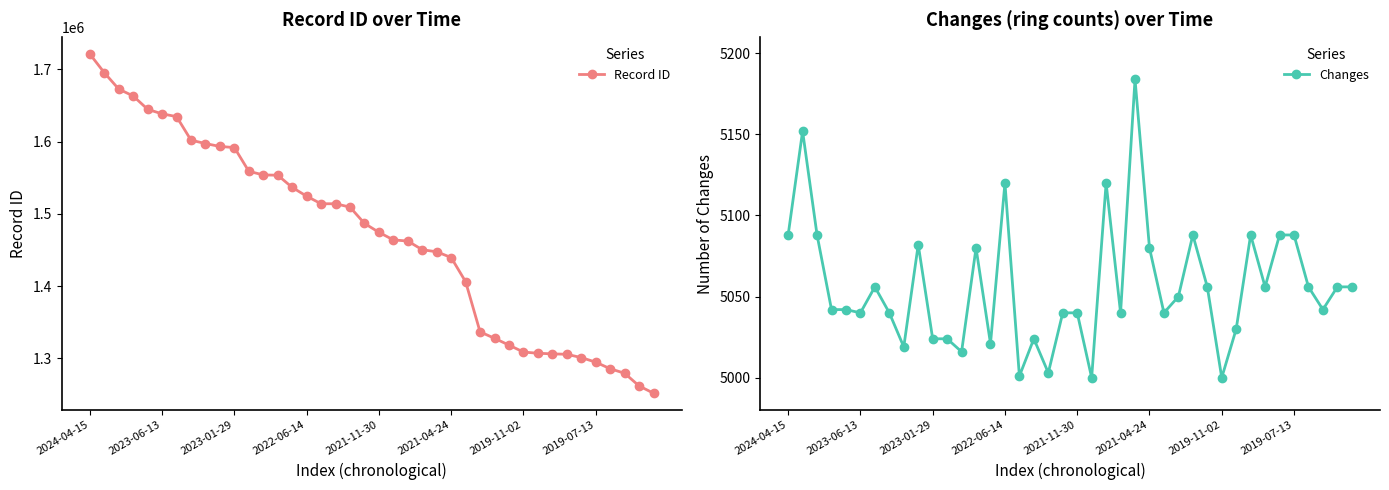

The value of Record ID at 2022-06-14 is 587245. True or false?

False